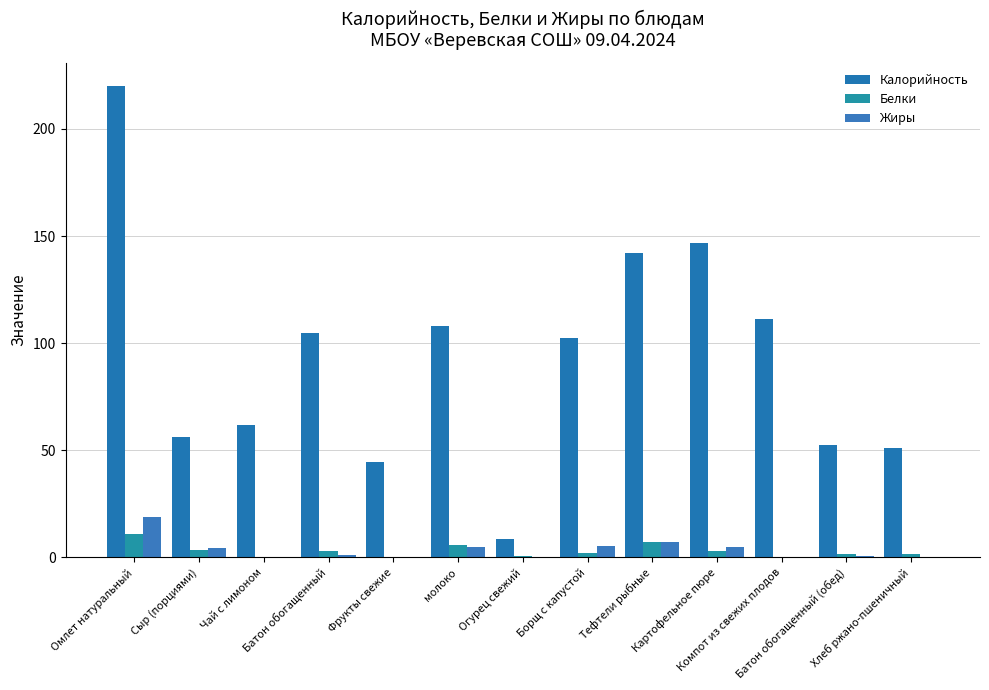

Which category has the highest value across all series?

Омлет натуральный